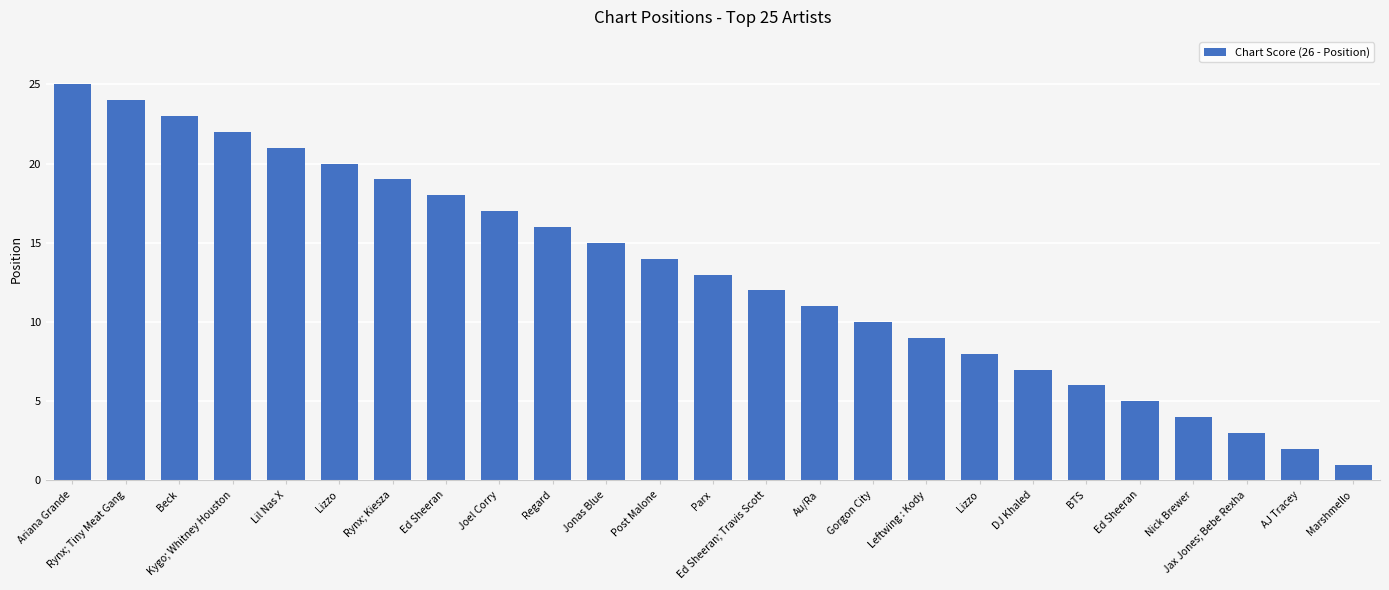

List the labels in order of value, largest first.

Ariana Grande, Rynx; Tiny Meat Gang, Beck, Kygo; Whitney Houston, Lil Nas X, Lizzo, Rynx; Kiesza, Ed Sheeran, Joel Corry, Regard, Jonas Blue, Post Malone, Parx, Ed Sheeran; Travis Scott, Au/Ra, Gorgon City, Leftwing : Kody, Lizzo, DJ Khaled, BTS, Ed Sheeran, Nick Brewer, Jax Jones; Bebe Rexha, AJ Tracey, Marshmello